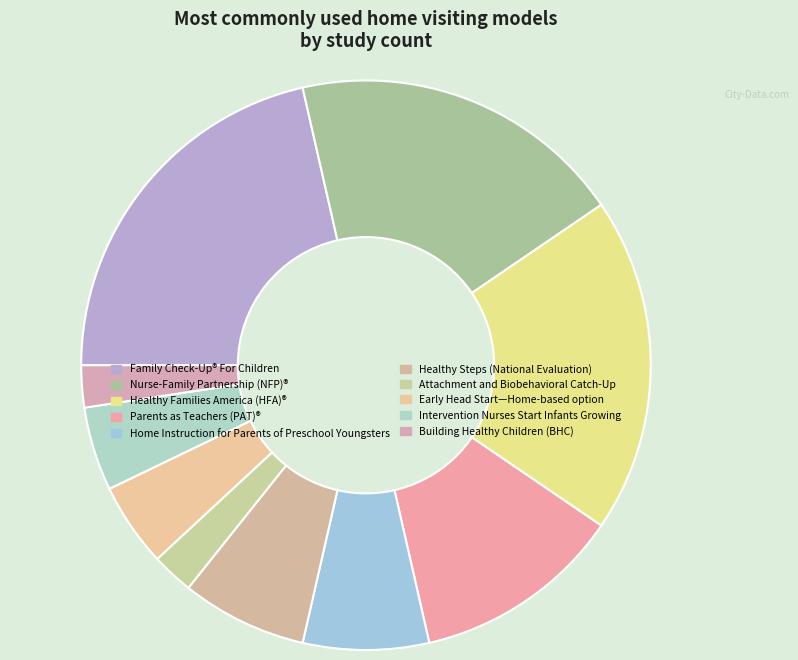

Rank the categories by value from highest to lowest.

Family Check-Up® For Children, Nurse-Family Partnership (NFP)®, Healthy Families America (HFA)®, Parents as Teachers (PAT)®, Home Instruction for Parents of Preschool Youngsters, Healthy Steps, Early Head Start—Home-based option, Intervention Nurses Start Infants Growing on Nutrition, Attachment and Biobehavioral Catch-Up, Building Healthy Children (BHC)